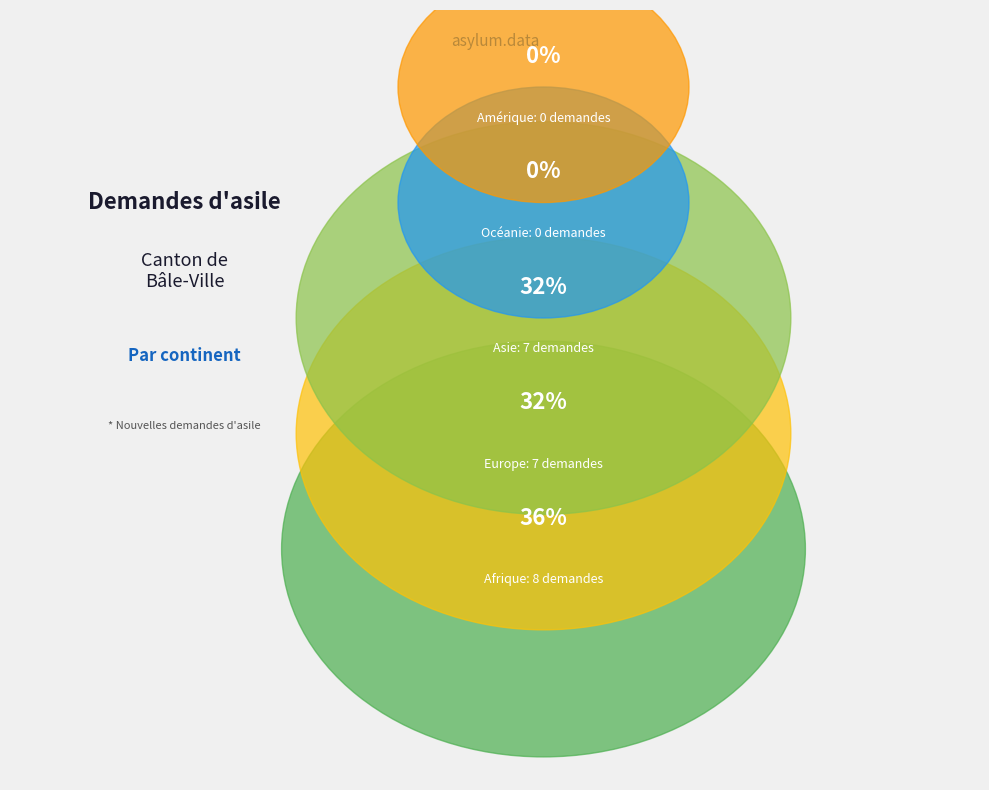

Combined, what portion of the pie is Asie and Océanie?

31.8%